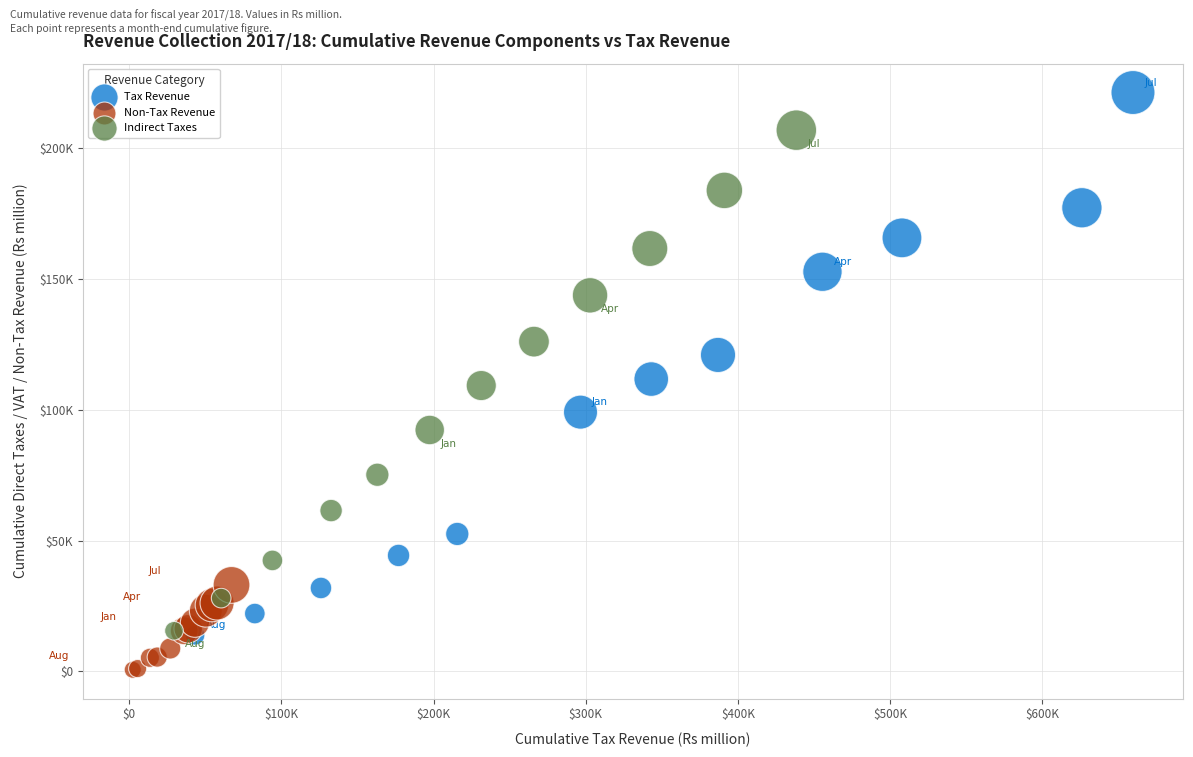

Which series reaches the maximum Y coordinate?

Tax Revenue